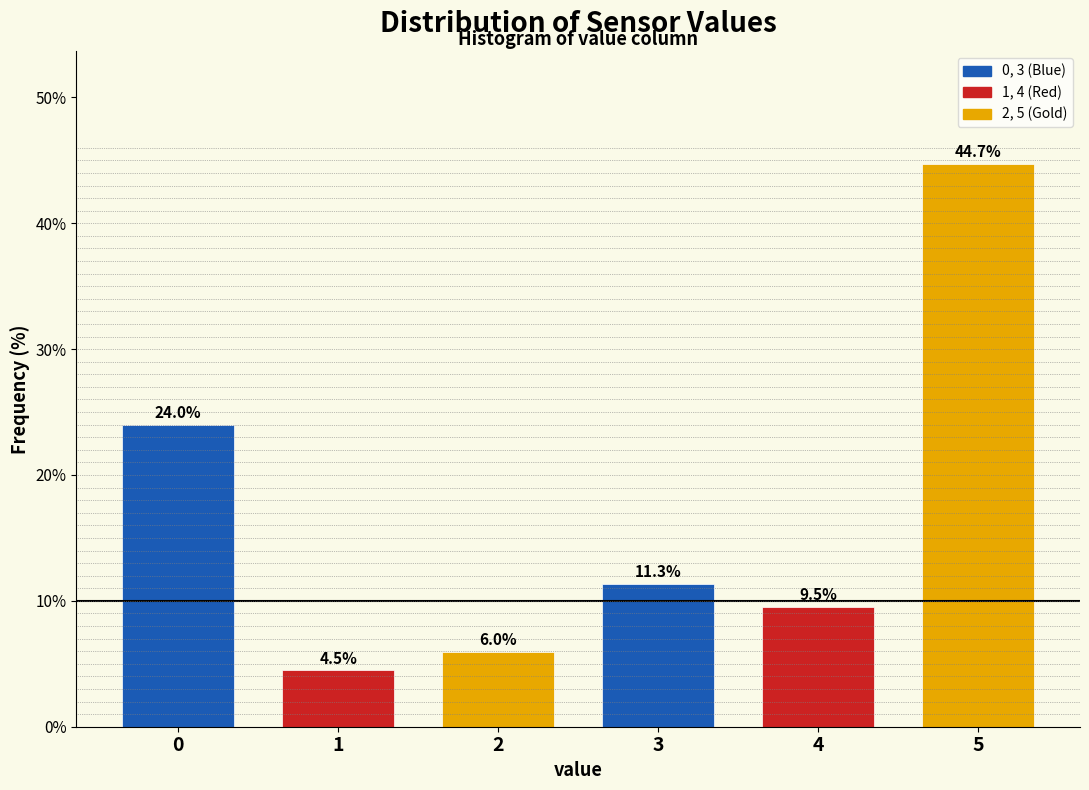

Reading left to right, what are all the values shown in this chart?

0=24.0	1=4.5	2=6.0	3=11.3	4=9.5	5=44.7